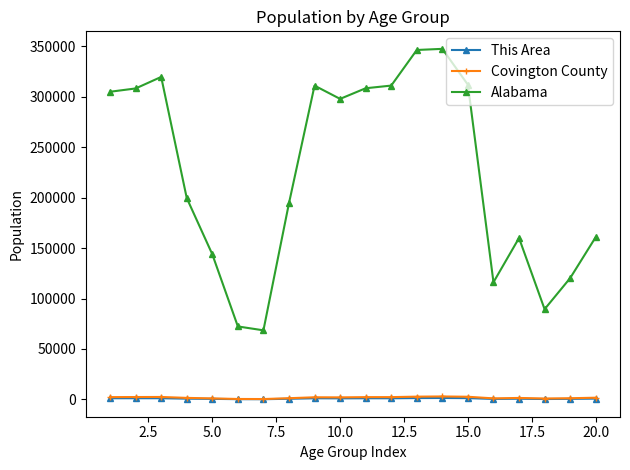

True or false: Alabama and This Area cross at least once.

False